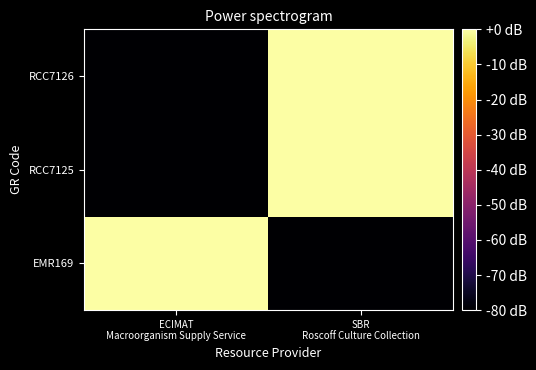

Reading left to right, list all the values displayed in this chart.

EMR169: ECIMAT
Macroorganism Supply Service=0	SBR
Roscoff Culture Collection=-80
RCC7125: ECIMAT
Macroorganism Supply Service=-80	SBR
Roscoff Culture Collection=0
RCC7126: ECIMAT
Macroorganism Supply Service=-80	SBR
Roscoff Culture Collection=0